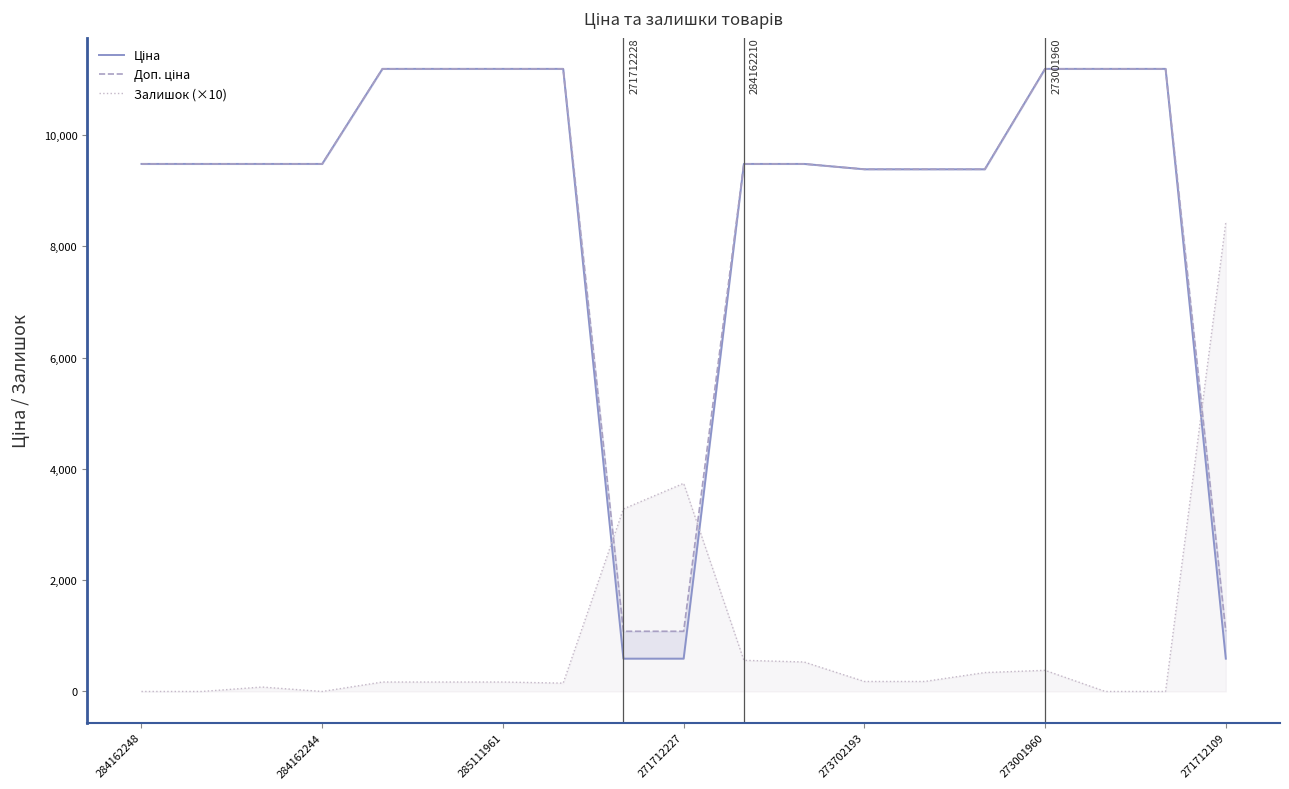

True or false: Доп. ціна has more than 1 interior local peaks.

False